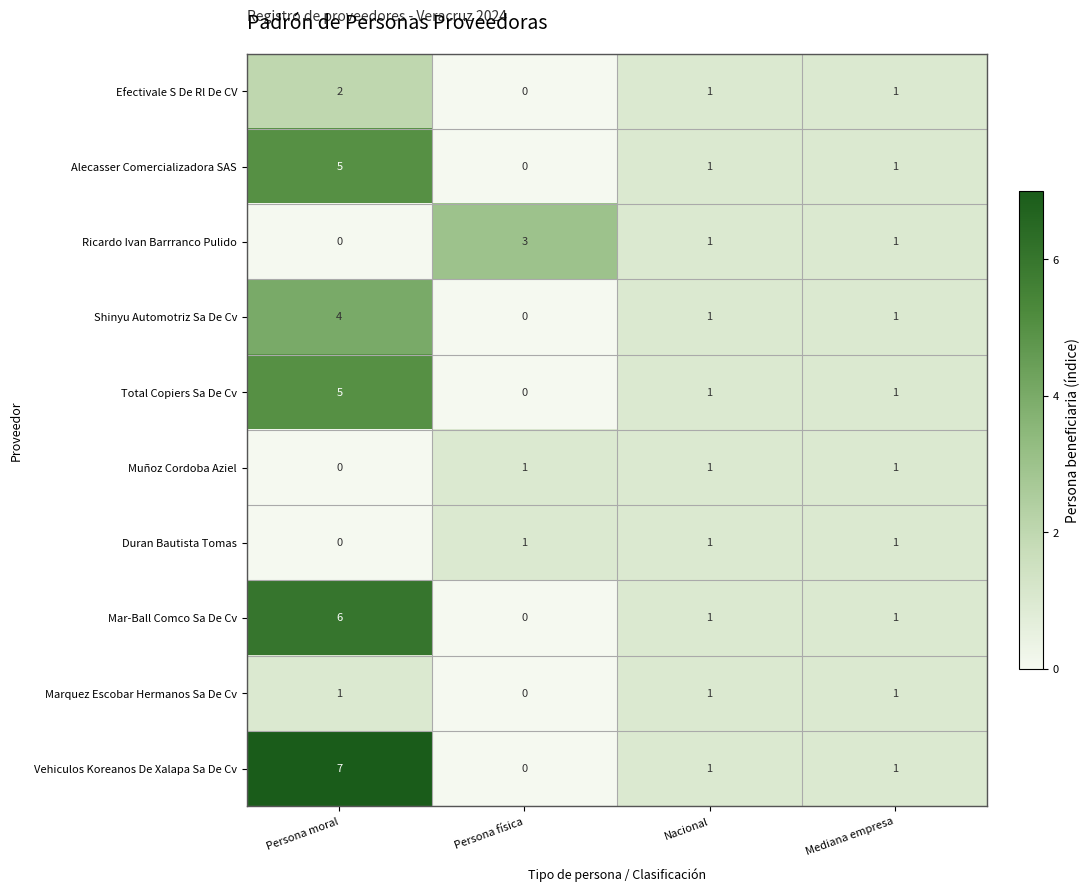

What is the difference between the maximum and second lowest values in the Alecasser Comercializadora SAS series?

4